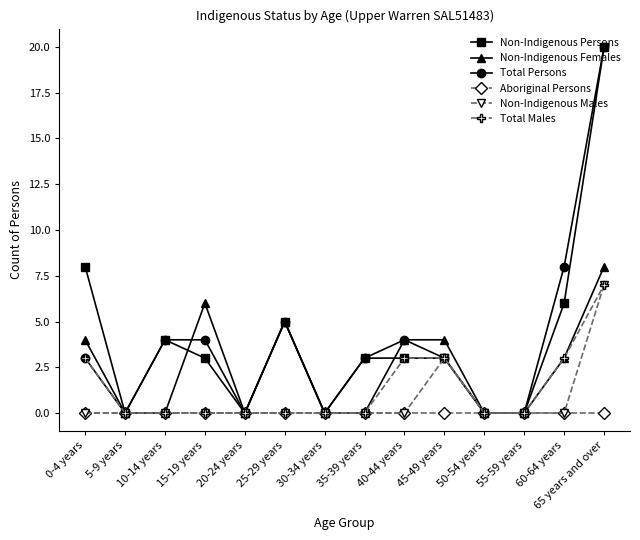

What are all the series names shown in the legend?

Non-Indigenous Persons, Non-Indigenous Females, Total Persons, Aboriginal Persons, Non-Indigenous Males, Total Males